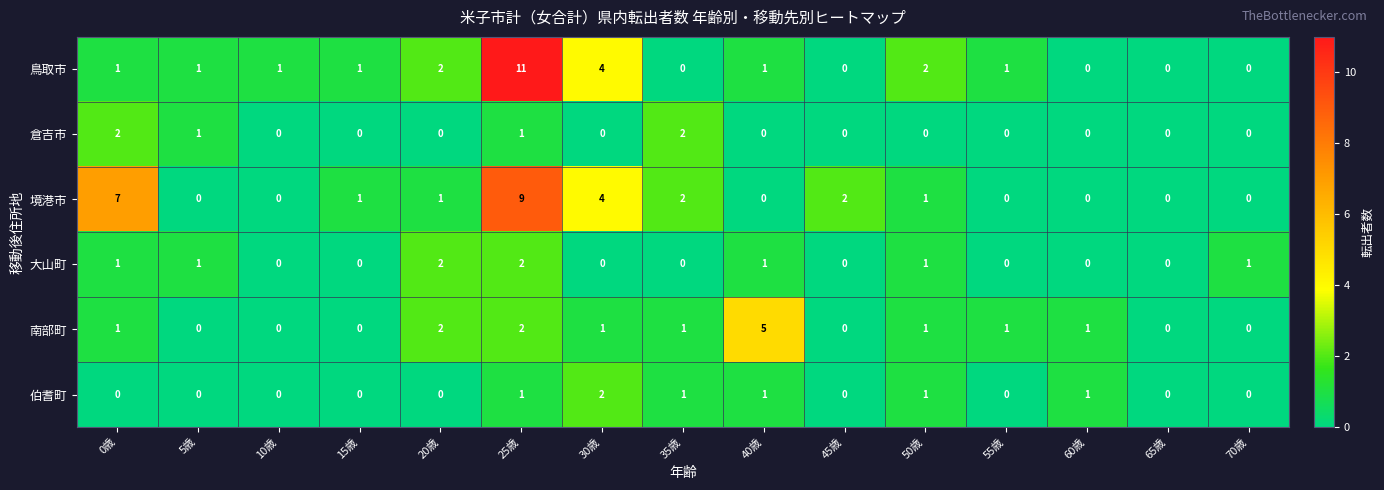

What is the difference between the maximum and minimum values in the 南部町 series?

5